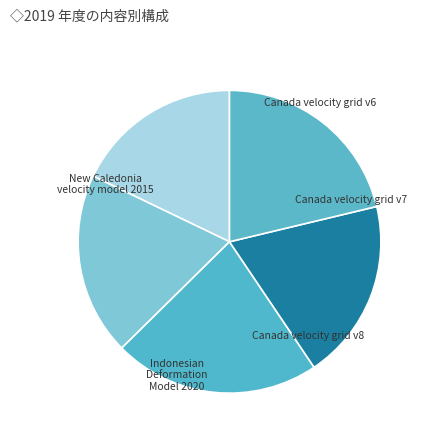

What percentage is the New Caledonia velocity model 2015 slice, to the nearest percent?

21%